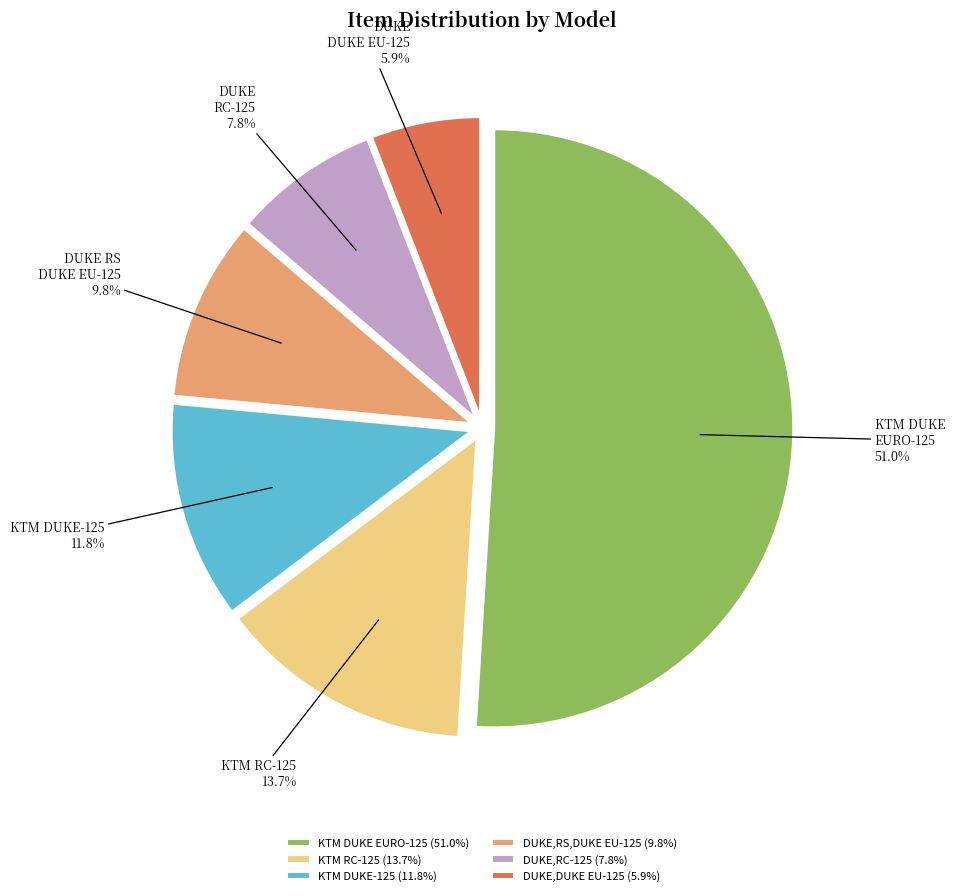

What portion of the pie excludes KTM DUKE-125?

88.2%